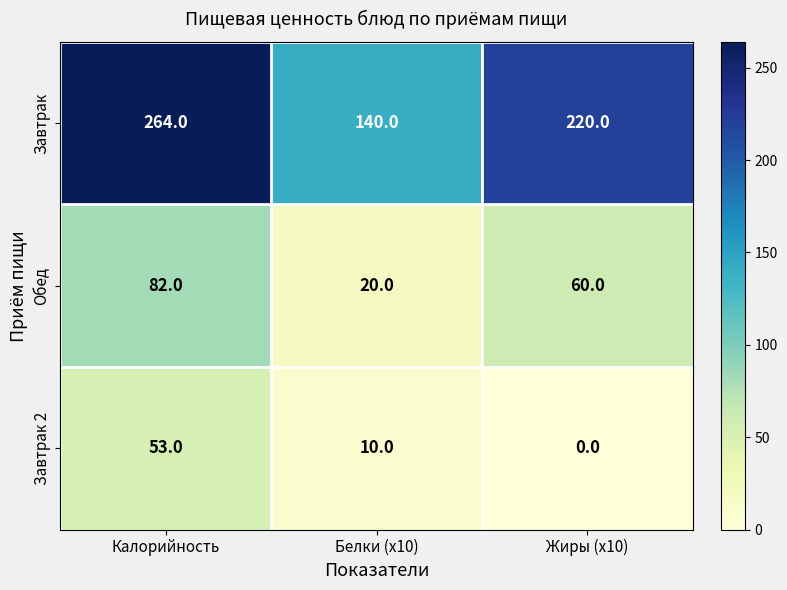

Which series changed the most between Калорийность and Белки (x10)?

Завтрак